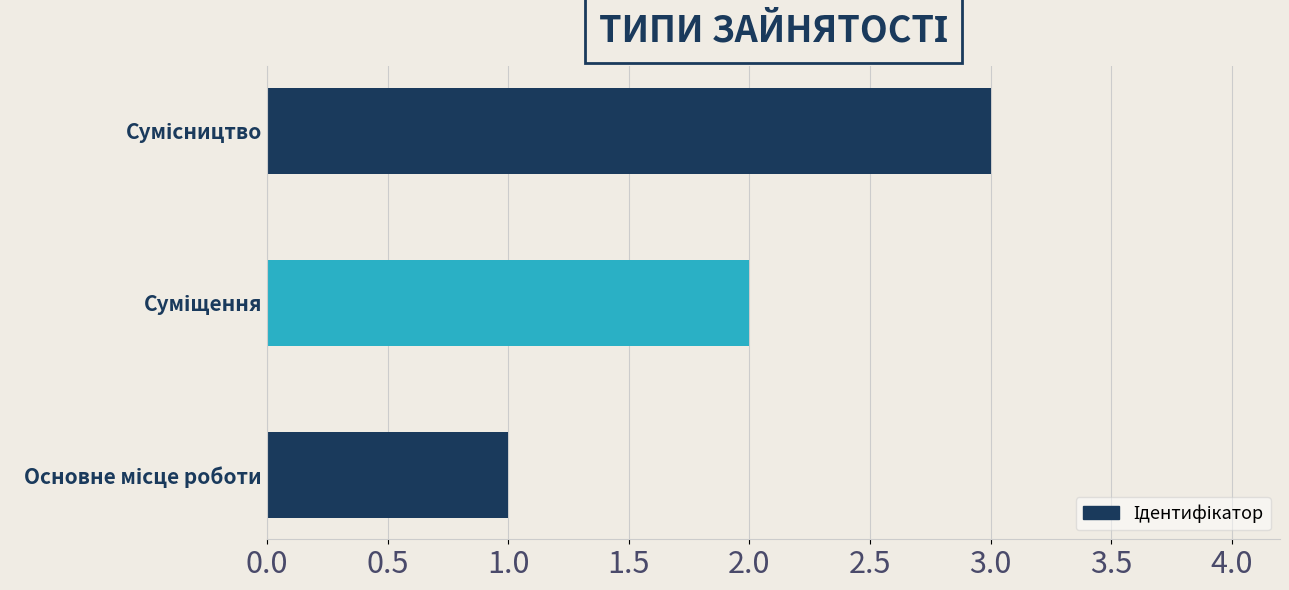

How many values are between 1 and 3?

3